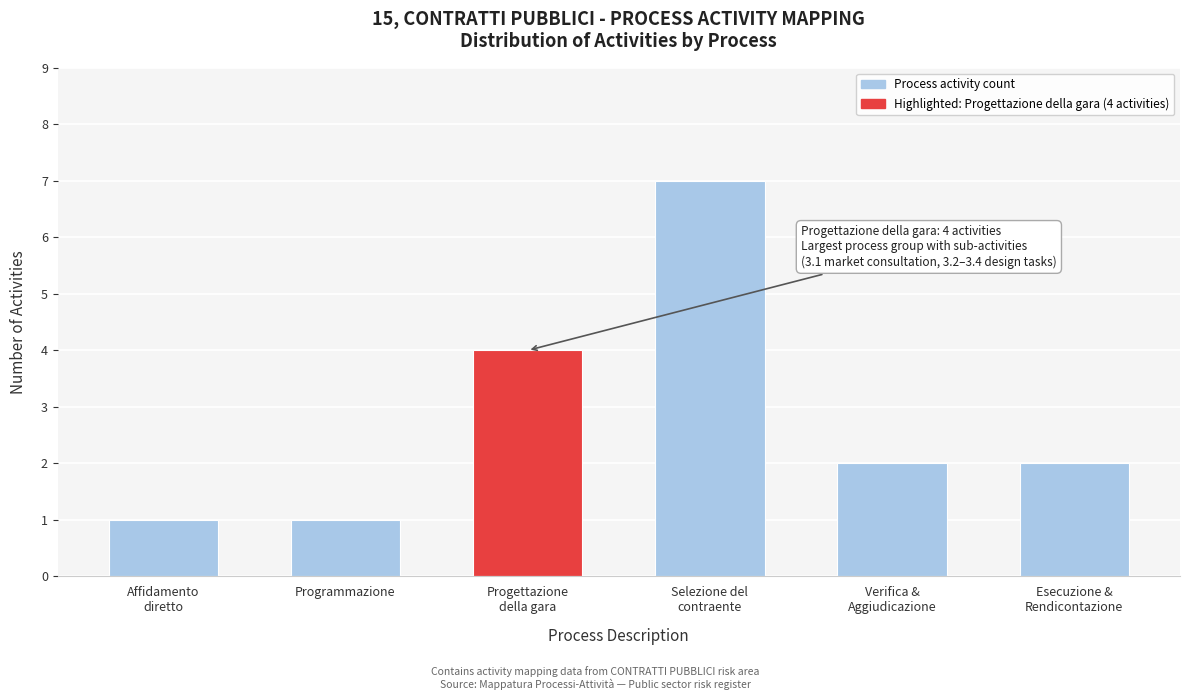

Reading right to left, transcribe all the data shown in this chart.

2	2	7	4	1	1